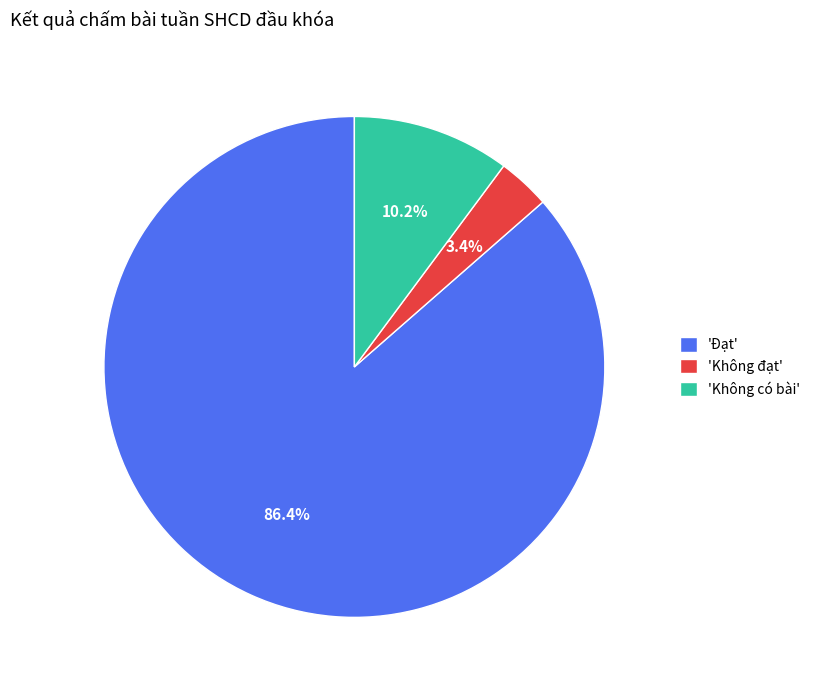

Approximately how many times larger is the value at 'Không đạt' compared to 'Không có bài'?

0.3